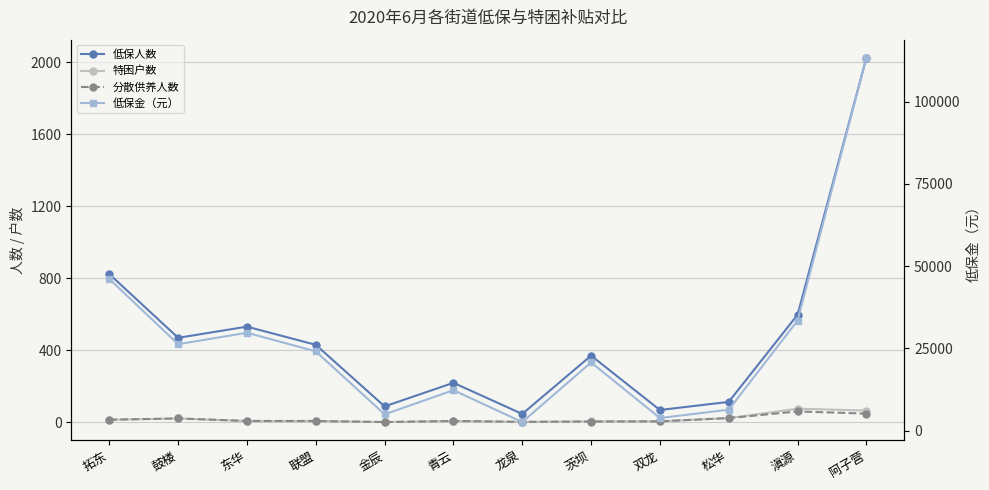

True or false: 特困户数 and 低保人数 cross at least once.

False